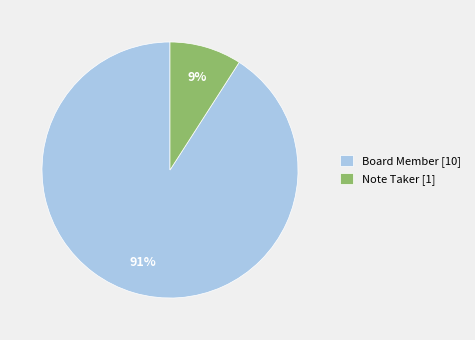

Which slice is the smallest?

Note Taker